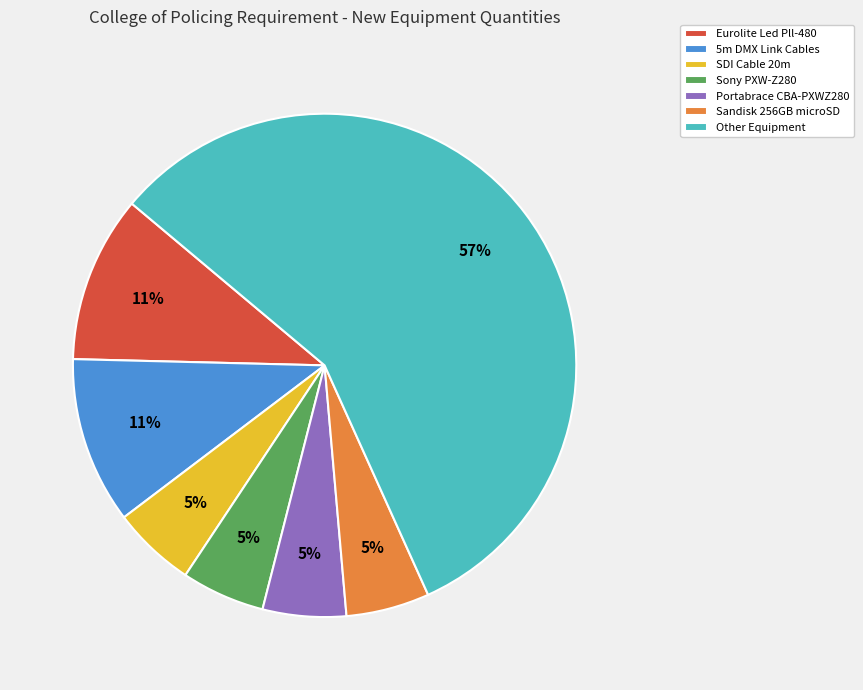

To the nearest percent, what is the average slice percentage?

14%